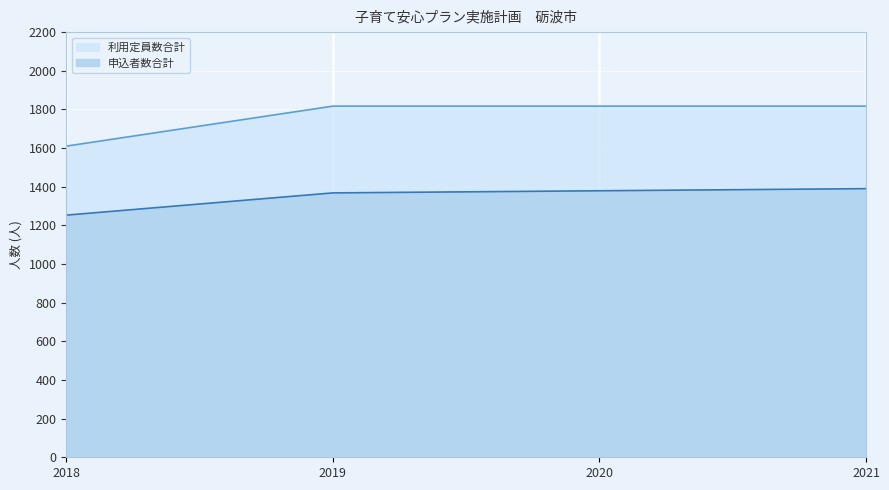

How many distinct data groups are displayed?

2